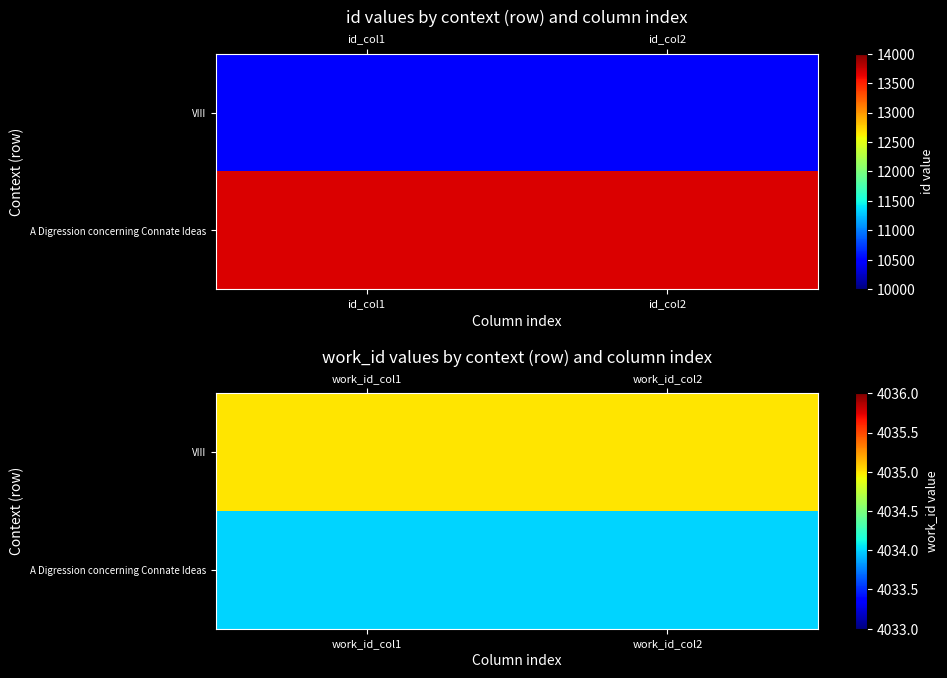

At which category is the sum across all series the highest?

work_id_col1